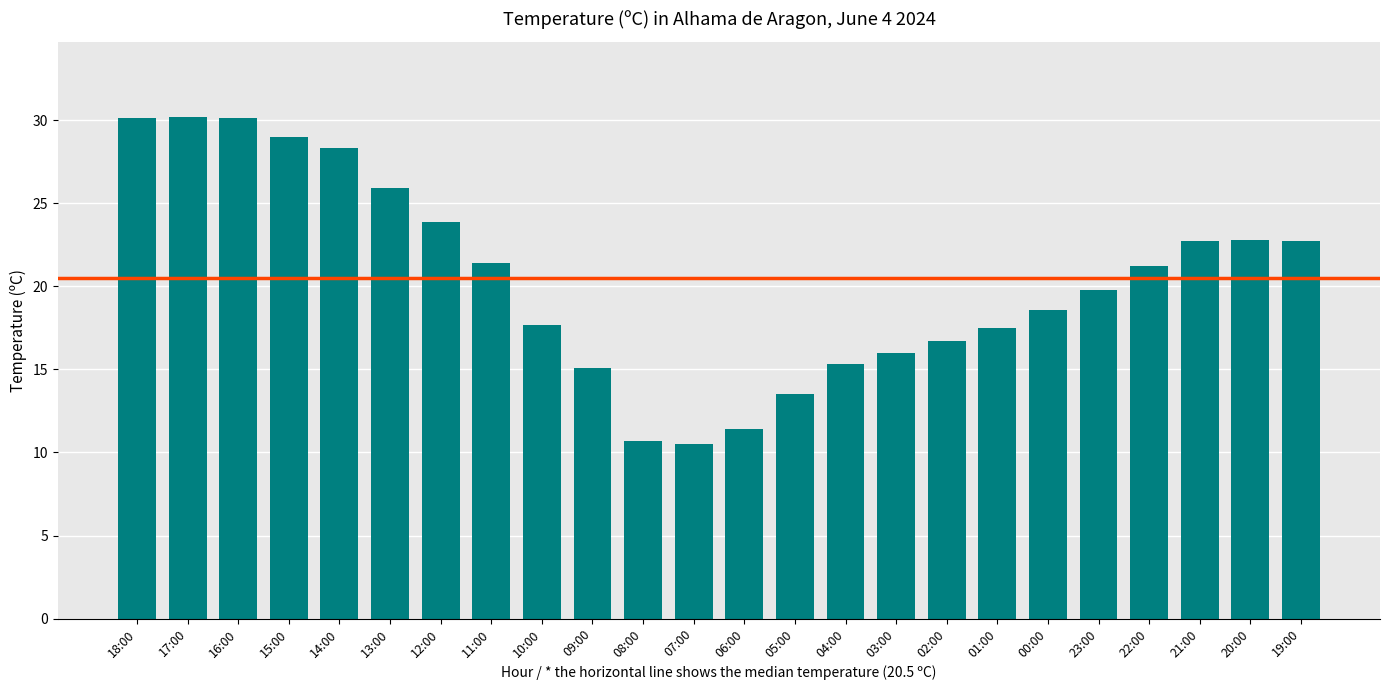

What is the value of the 9th bar from the left?

17.7